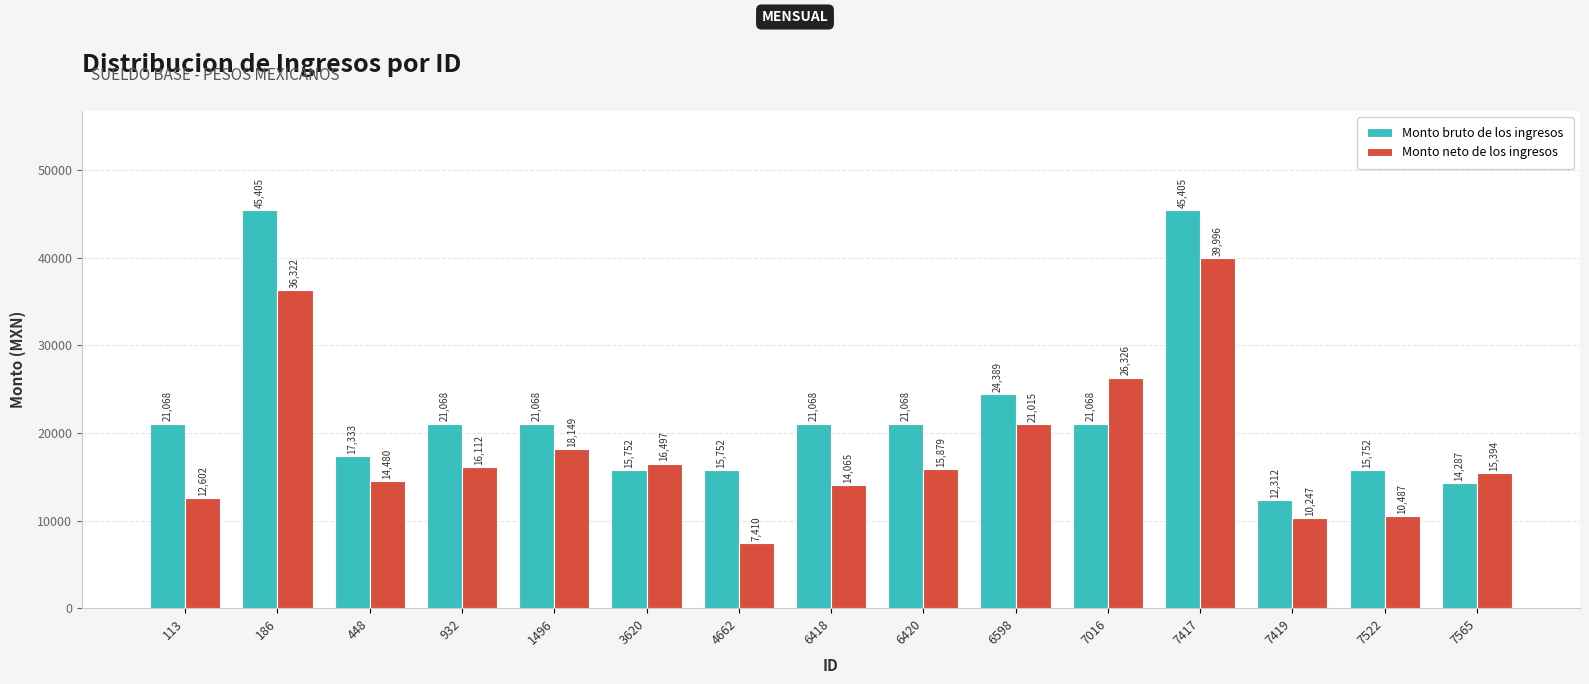

At which category does the chart reach its minimum across all series?

4662